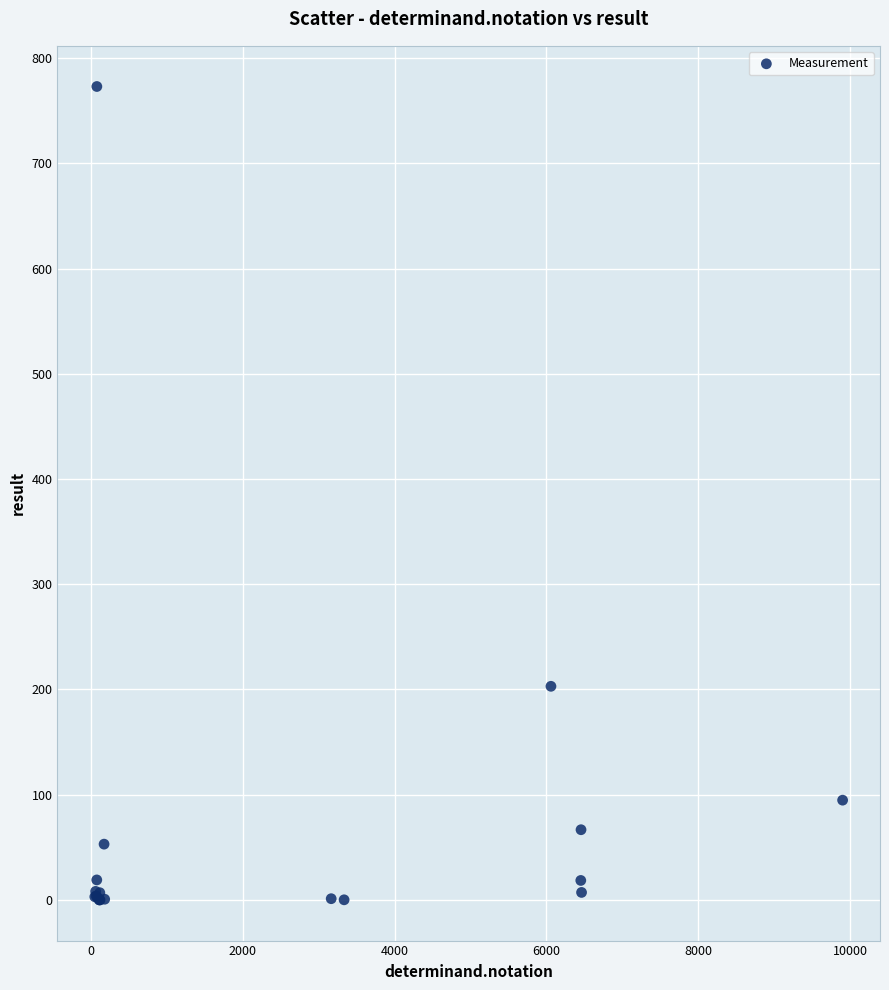

What Y value in the scatter plot is closest to 386?

203.0